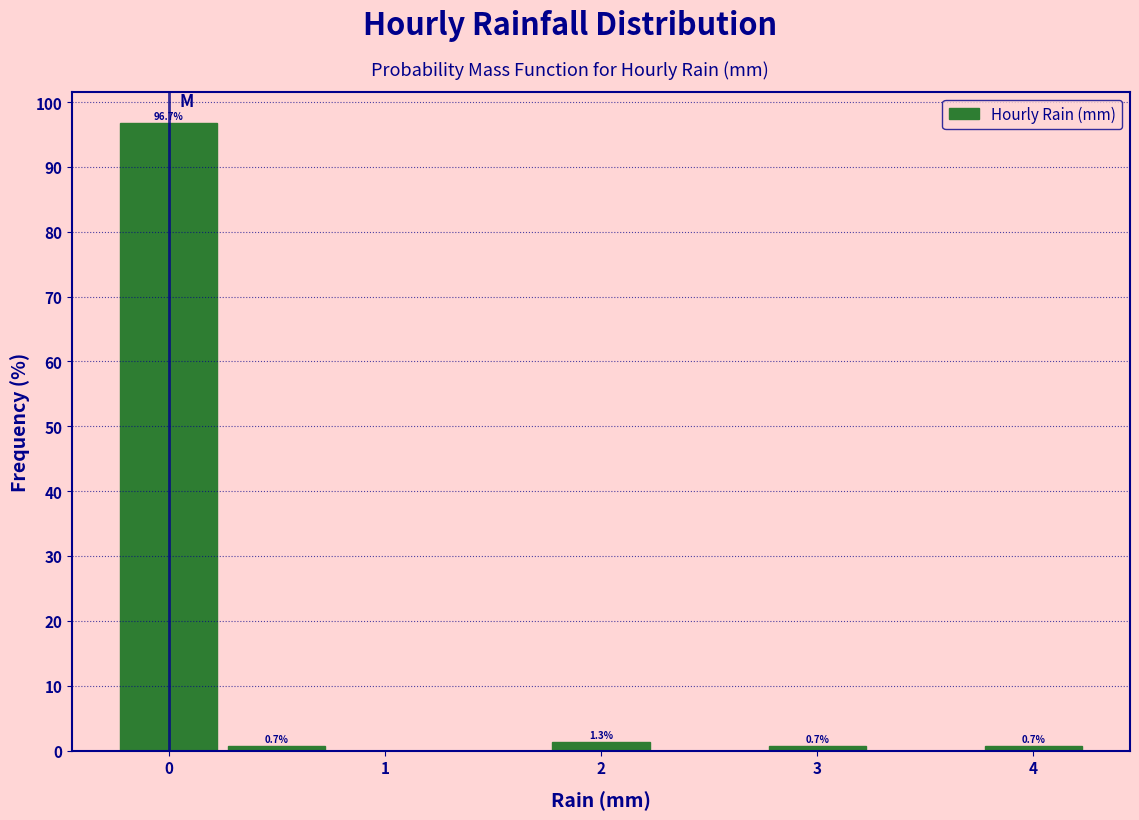

Which range on the x-axis has the tallest bar?

-0.25 to 0.25